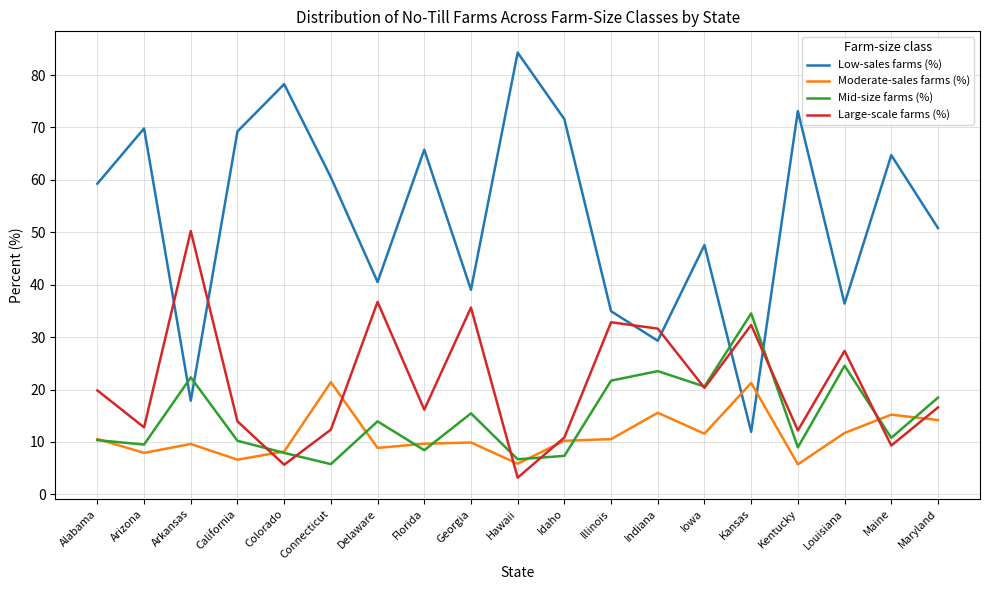

Where is Low-sales farms (%) nearest to the value 48?

Iowa